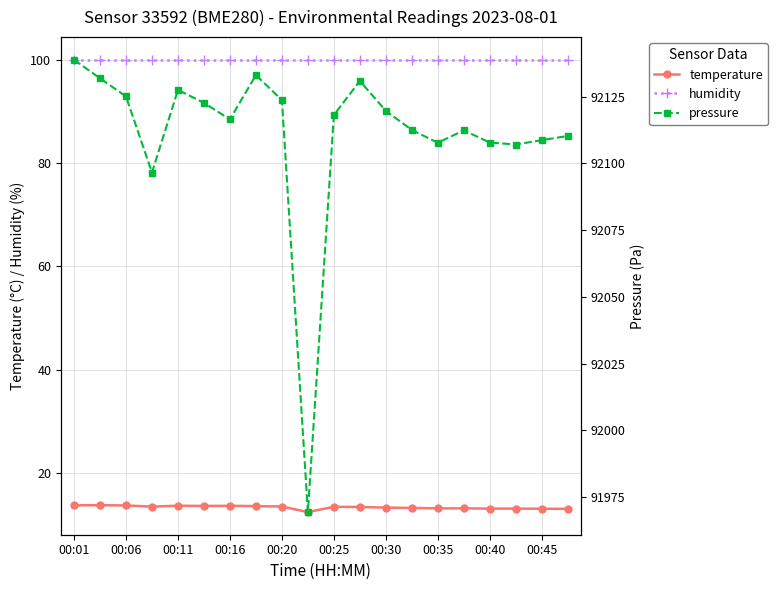

What is the highest value of the humidity series?

100.0